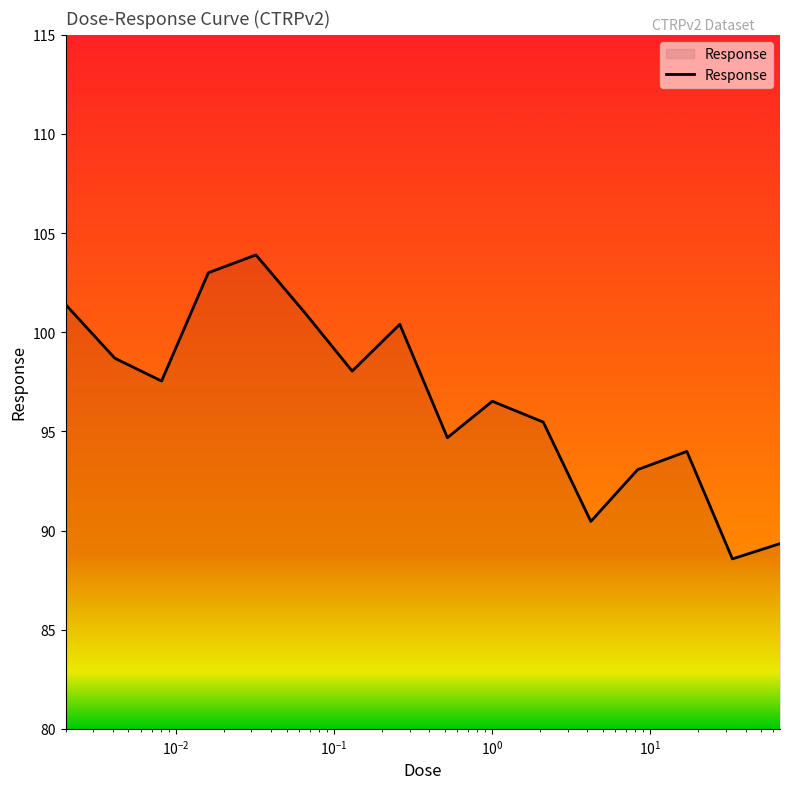

How many interior local valleys (lower than both neighbors) does the data have?

5